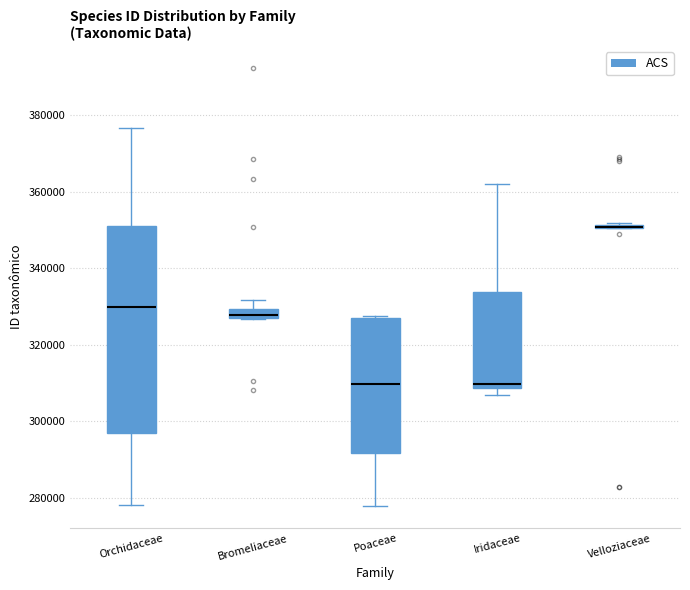

Comparing the boxes themselves (not the whiskers), which one is the tallest?

Orchidaceae